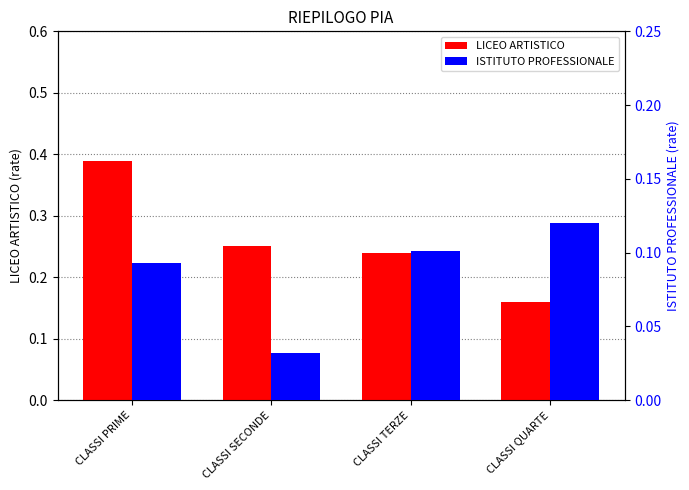

What position from the right is CLASSI SECONDE?

3